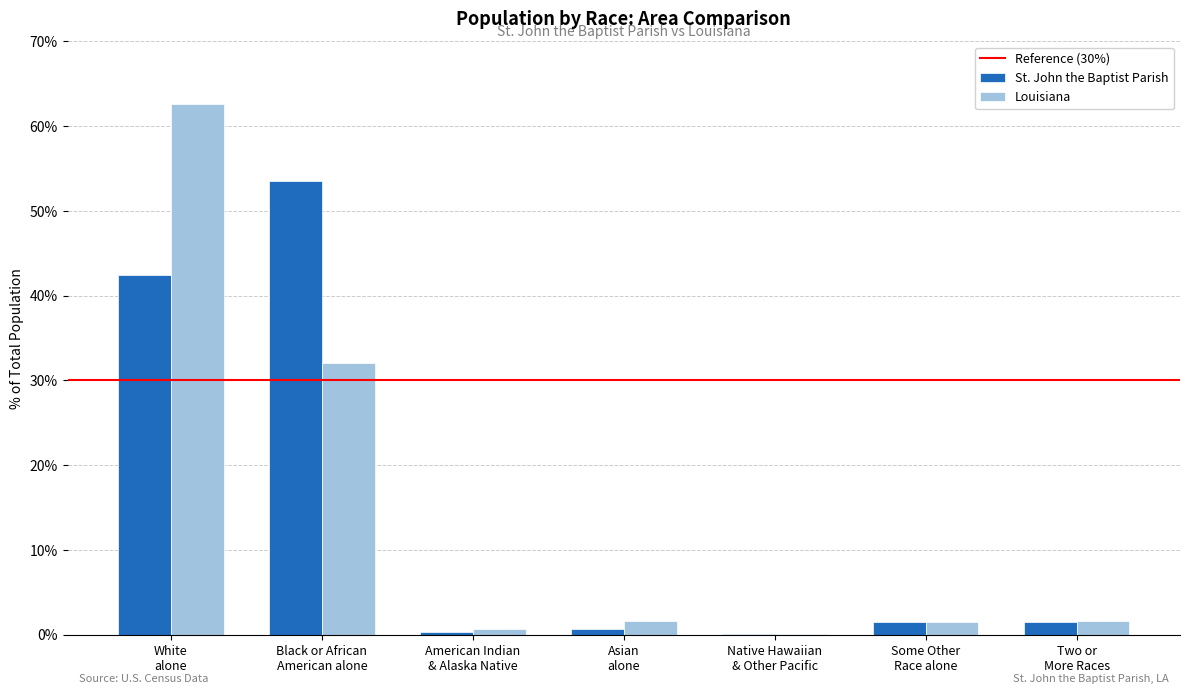

What is the sum of all St. John the Baptist Parish values?

100.0